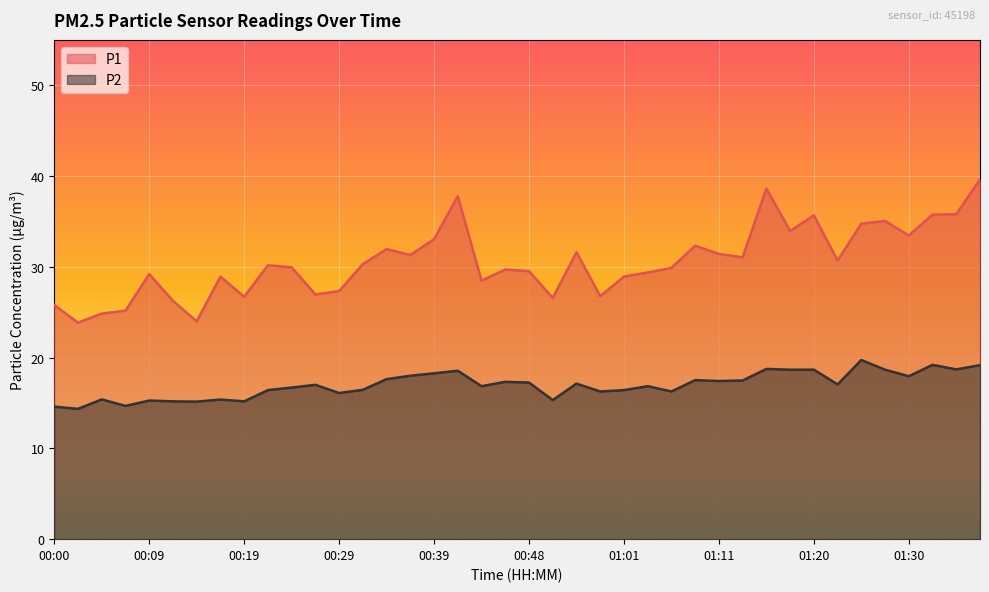

What is the total value across all series at 00:12?

41.4